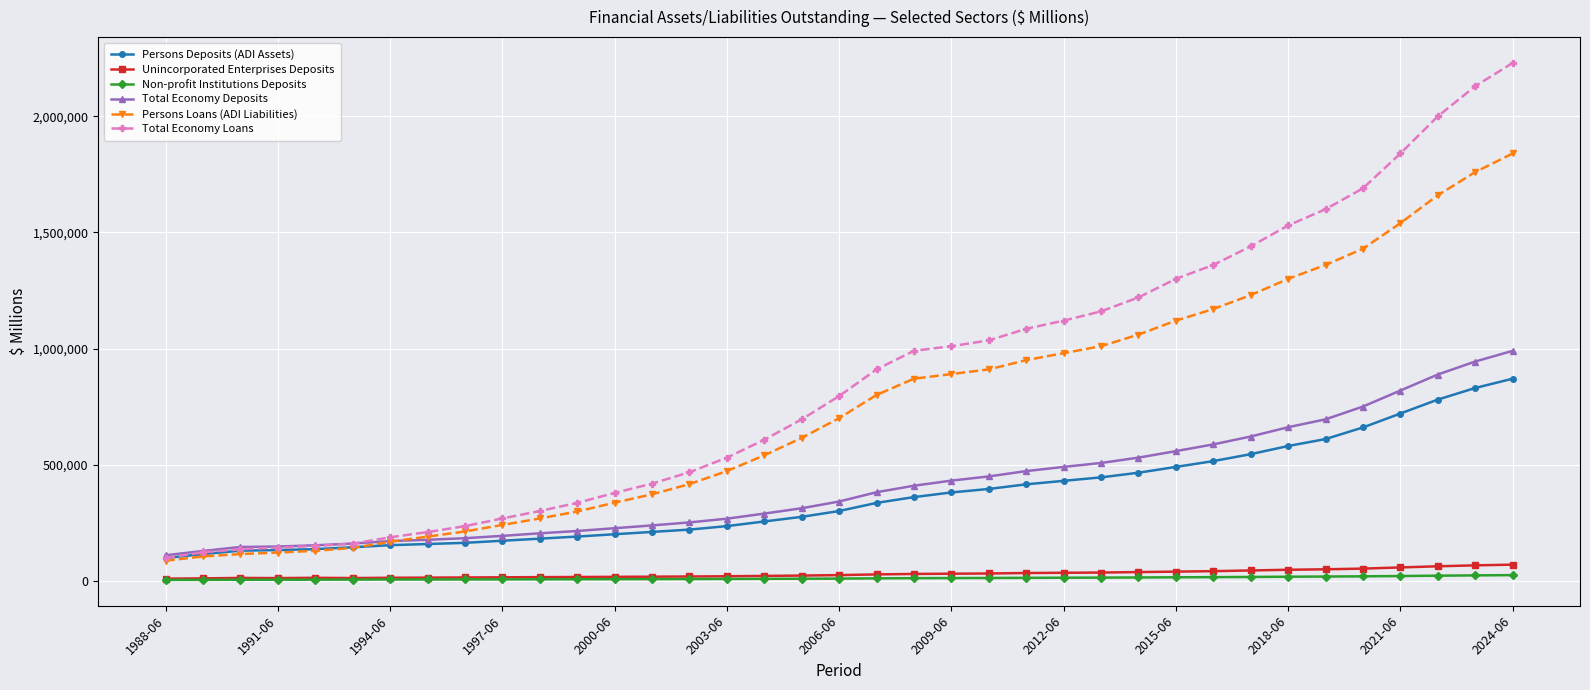

What is the minimum value for Total Economy Loans?

97822